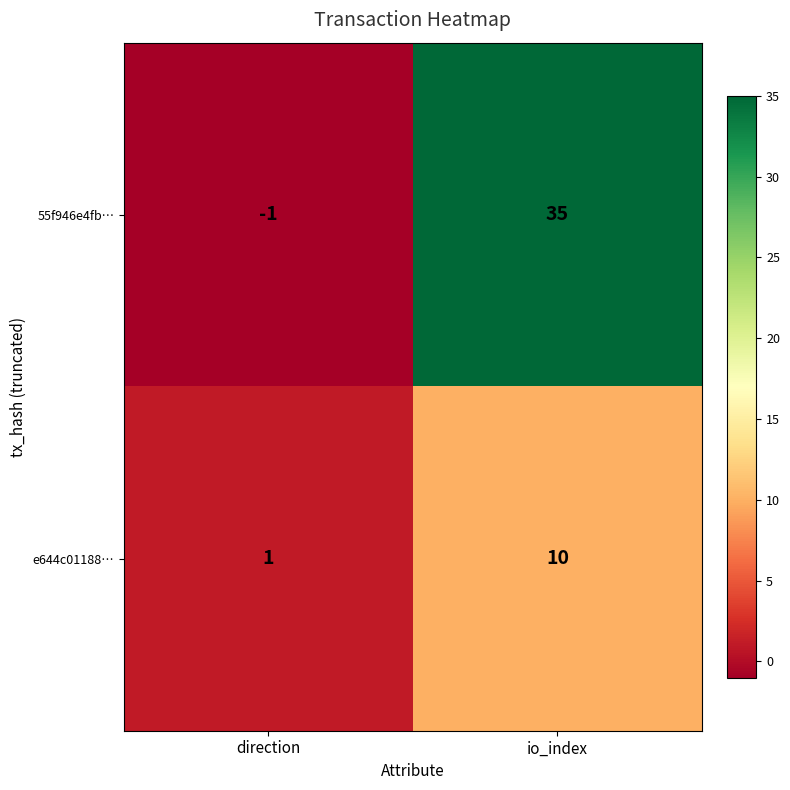

Reading right to left, what are all the values shown in this chart?

55f946e4fb…: 35	-1
e644c01188…: 10	1